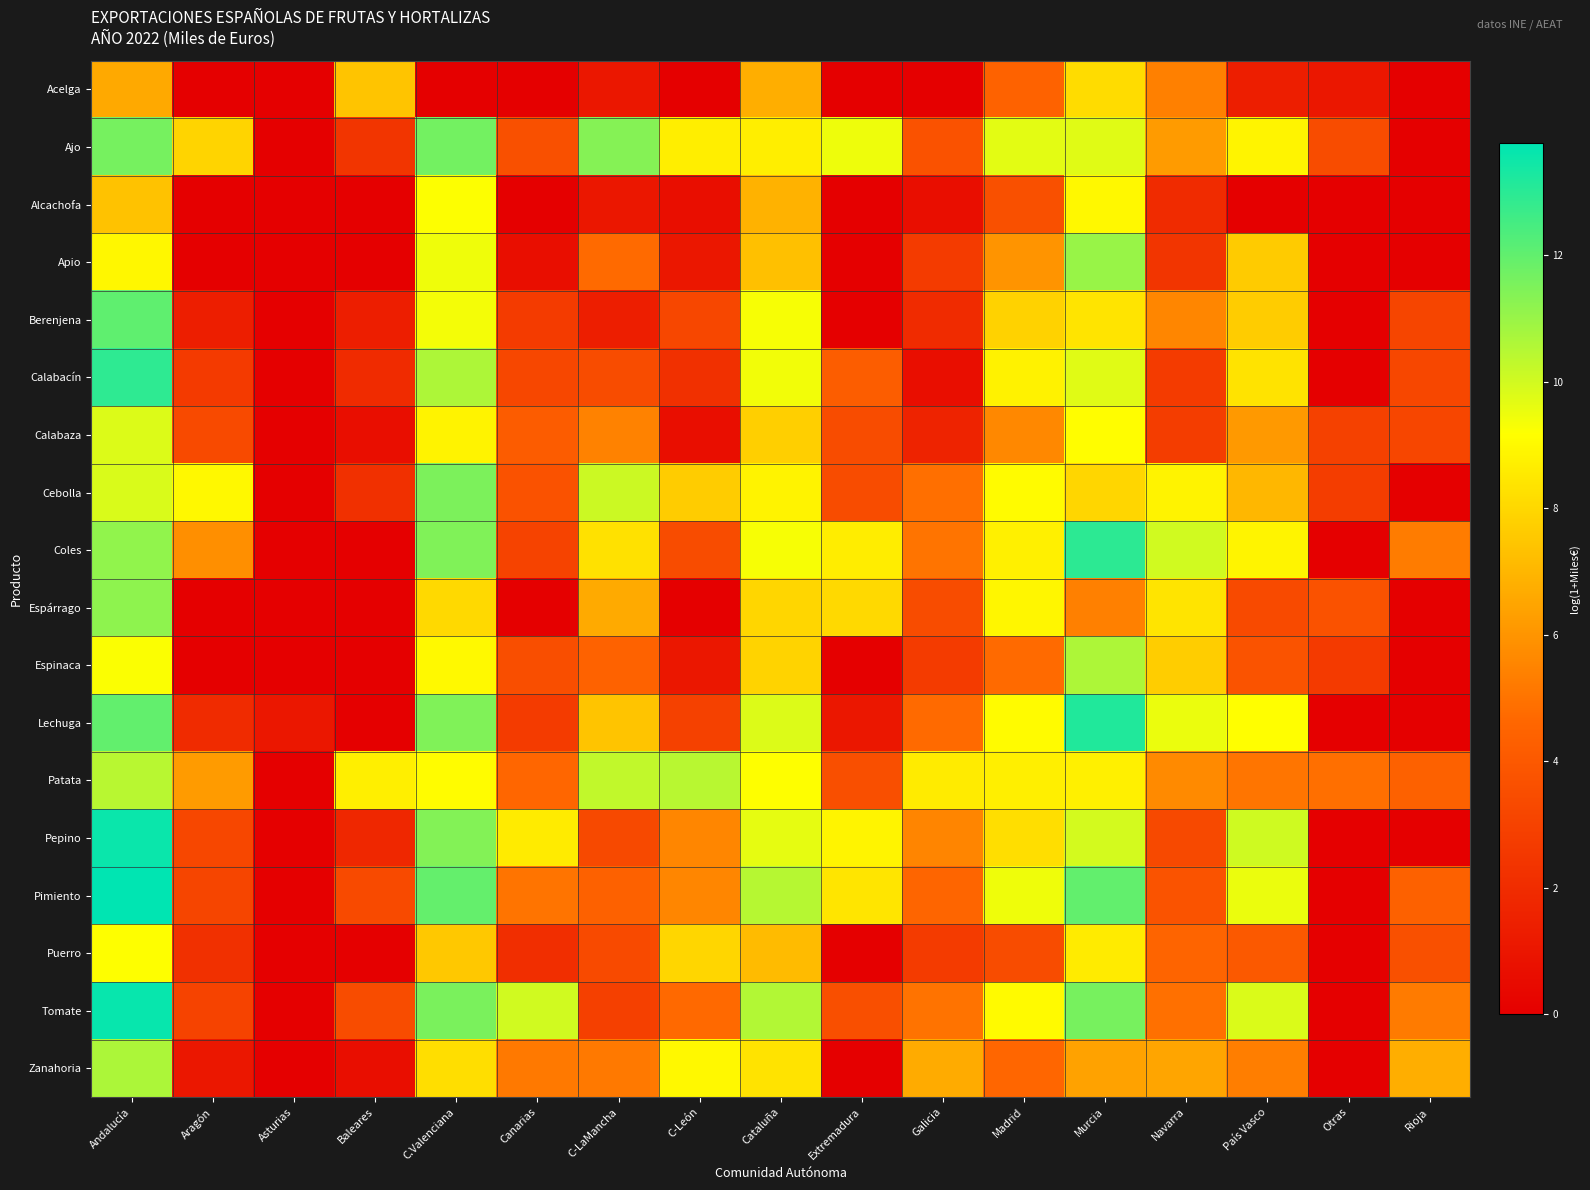

At how many categories does at least one series exceed 11?

4